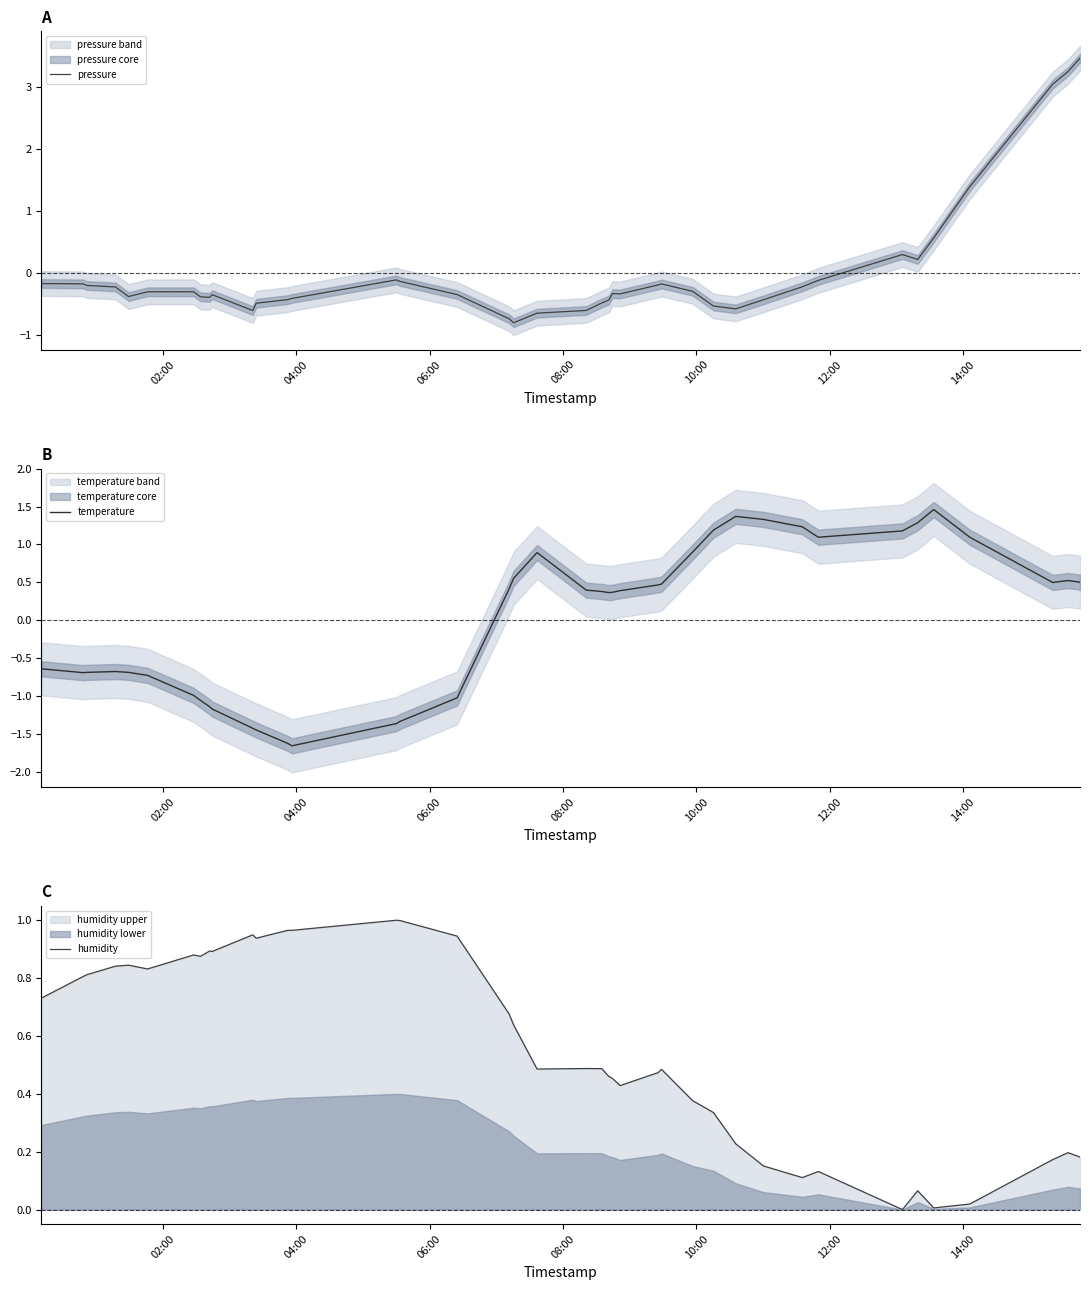

What is the lowest value of the pressure series?

-0.8